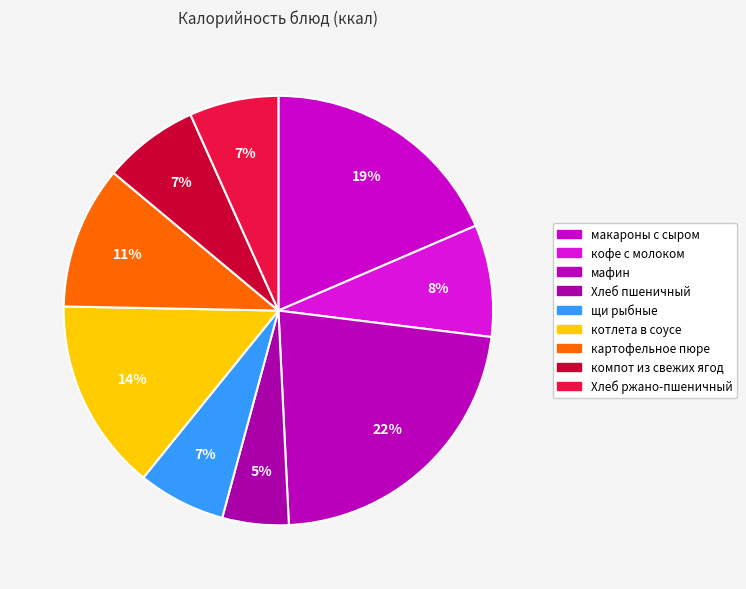

How many slices are in this pie chart?

9